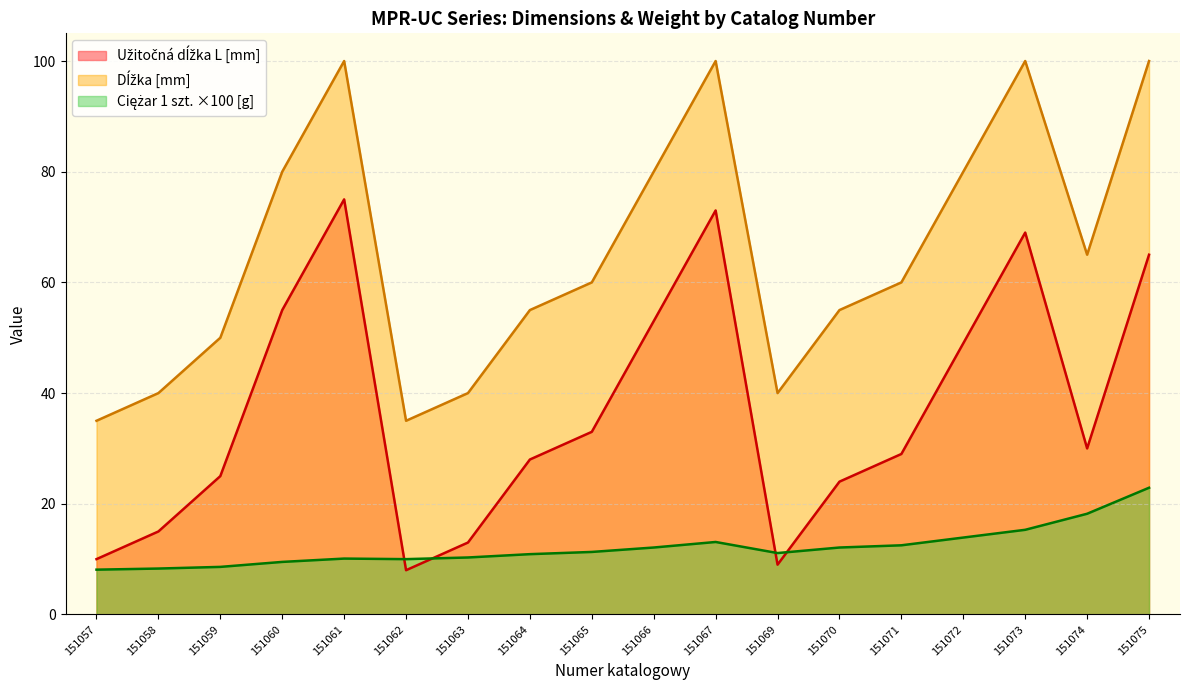

What is the greatest value displayed?

100.0